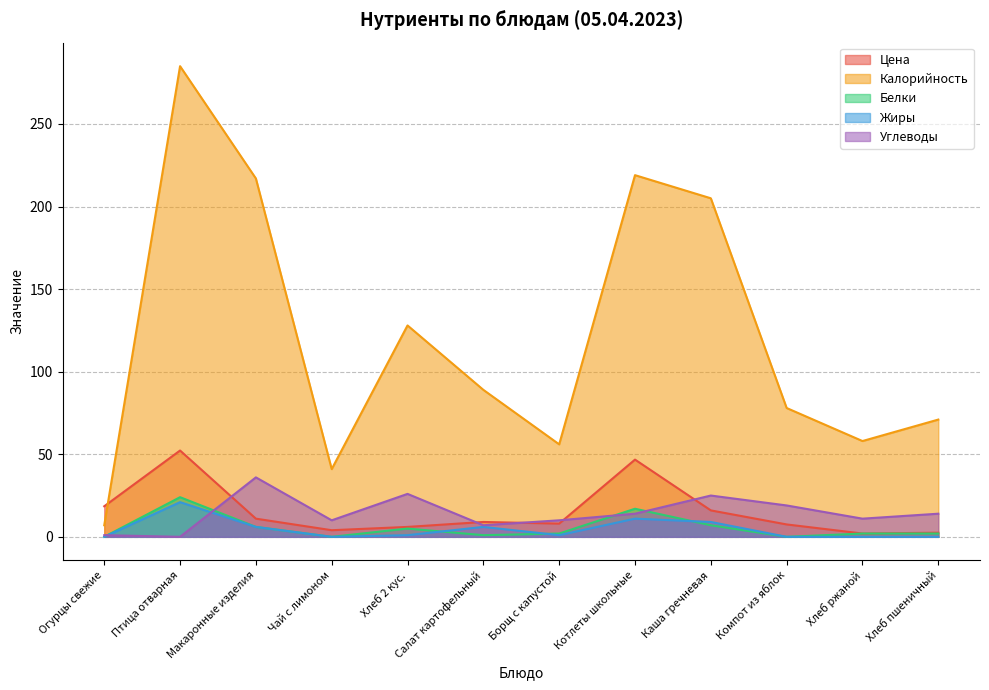

Where is Углеводы nearest to the value 18?

Компот из яблок